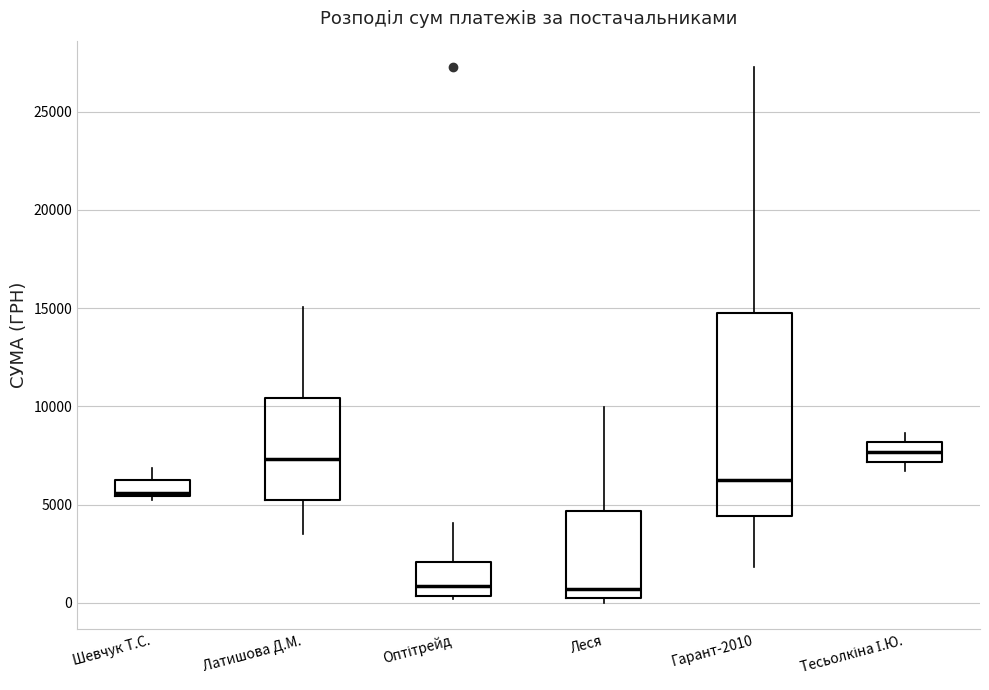

Reading left to right, read every box against the y-axis: the position of its median line, the range the box covers, and the ends of its whiskers. The values are not printed on the chart, so give them approximately, as read against the axis.

Шевчук Т.С.: median 5500 (just above the box's lower edge), box 5500 to 6000, whiskers 5500 (just below the box's lower edge) to 7000
Латишова Д.М.: median 7500, box 5000 to 10500, whiskers 3500 to 15000
Оптітрейд: median 1000, box 500 to 2000, whiskers 0 to 4000
Леся: median 500, box 0 to 4500, whiskers 0 (just below the box's lower edge) to 10000
Гарант-2010: median 6000, box 4500 to 15000, whiskers 2000 to 27000
Тесьолкіна І.Ю.: median 7500, box 7000 to 8000, whiskers 6500 to 8500